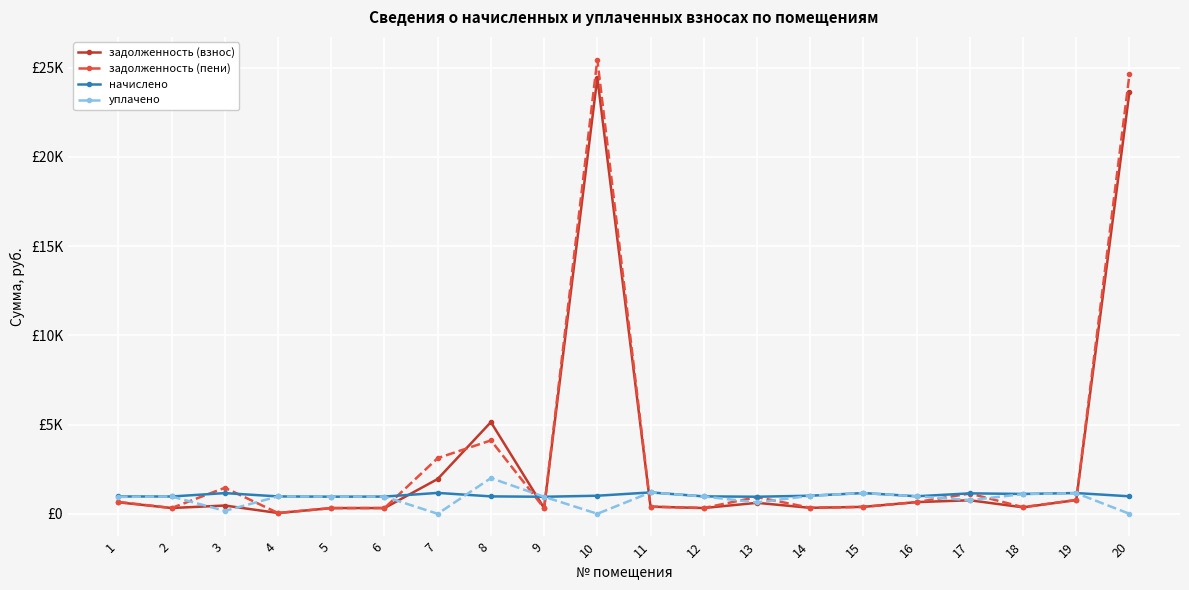

Does the chart have visible grid lines?

Yes